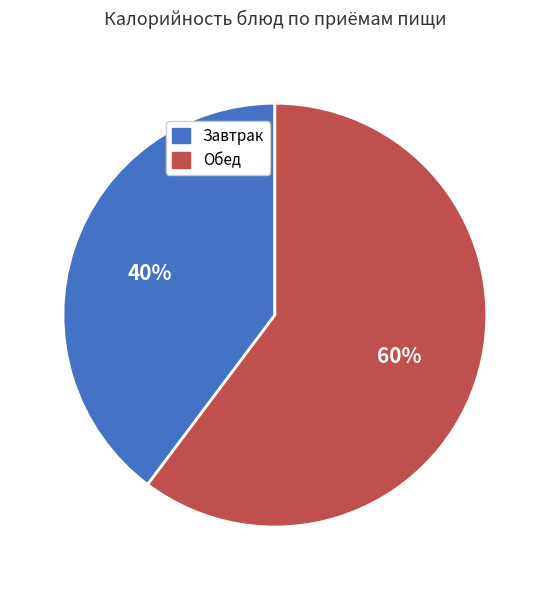

How many slices are in this pie chart?

2